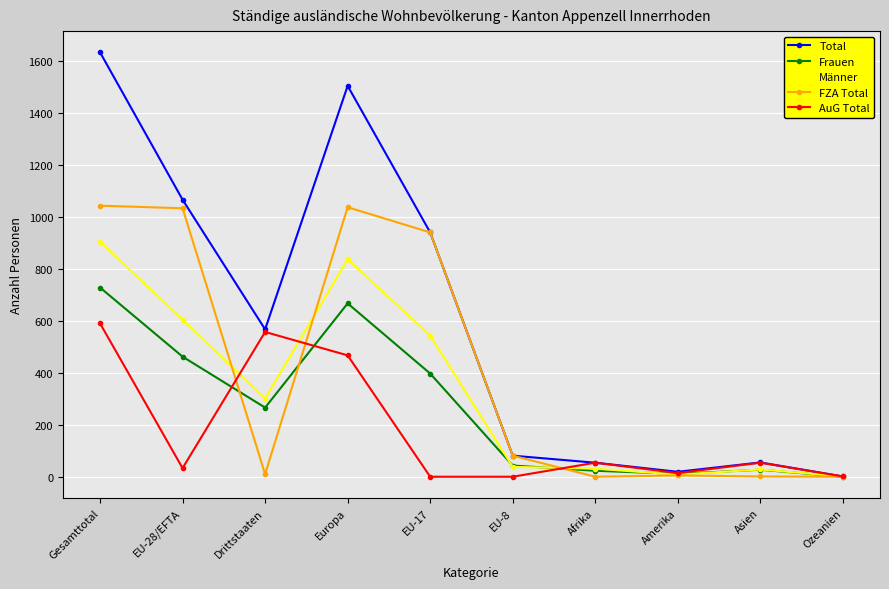

True or false: Frauen has more than 2 interior local peaks.

False